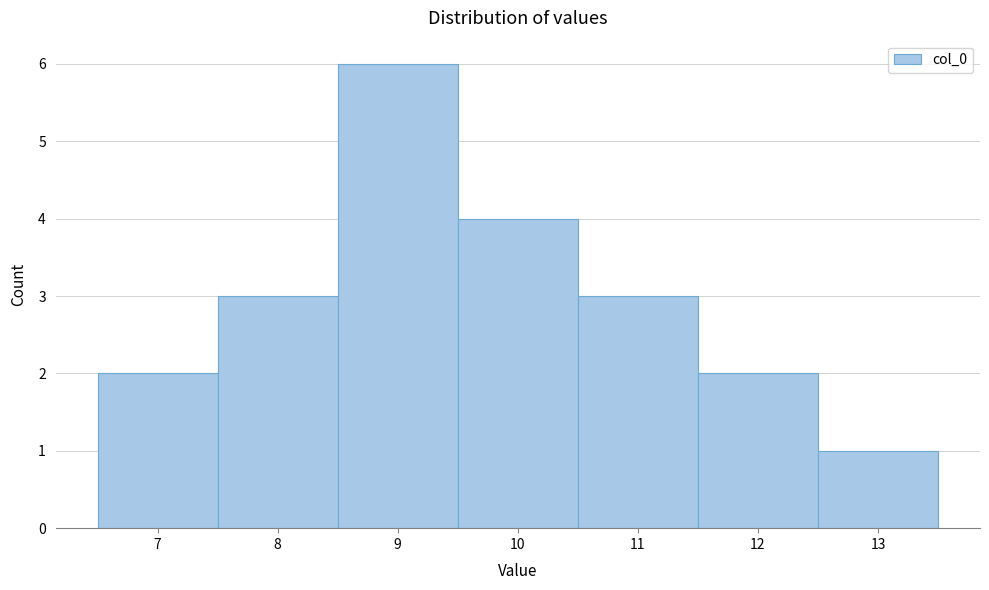

How tall is the bar that spans 12.5 to 13.5 on the x-axis? The values are not printed on the chart, so give them approximately, as read against the axis.

1